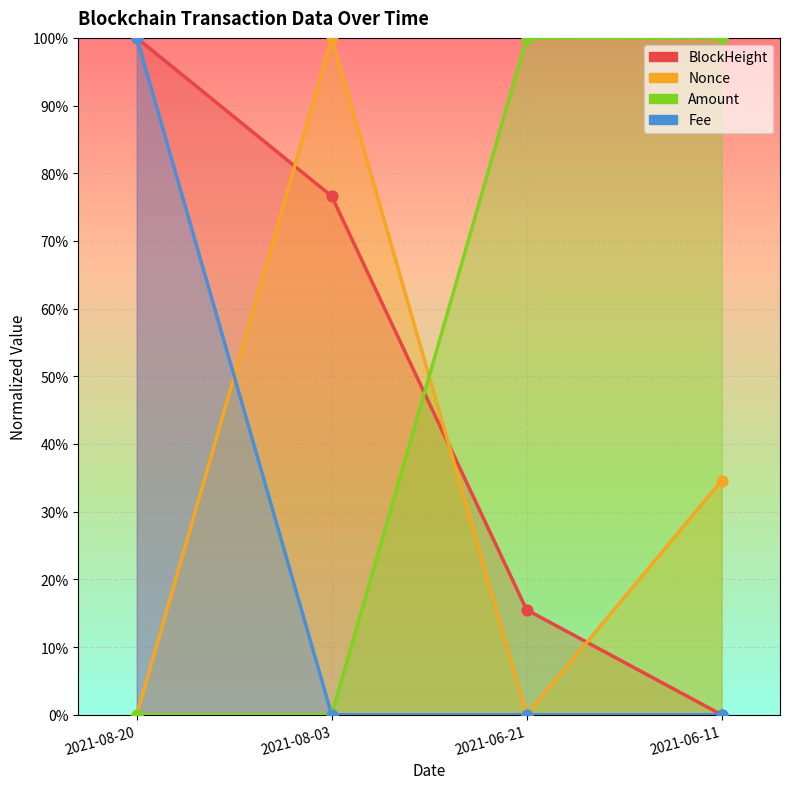

Is the value of BlockHeight at 2021-08-20 greater than the value of Fee at 2021-08-20?

No